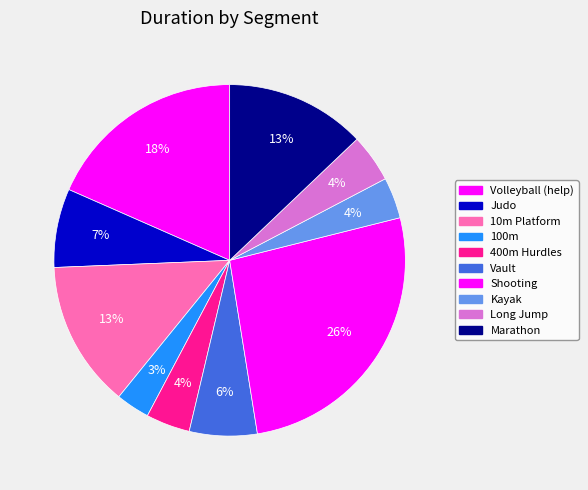

How many slices are in this pie chart?

10